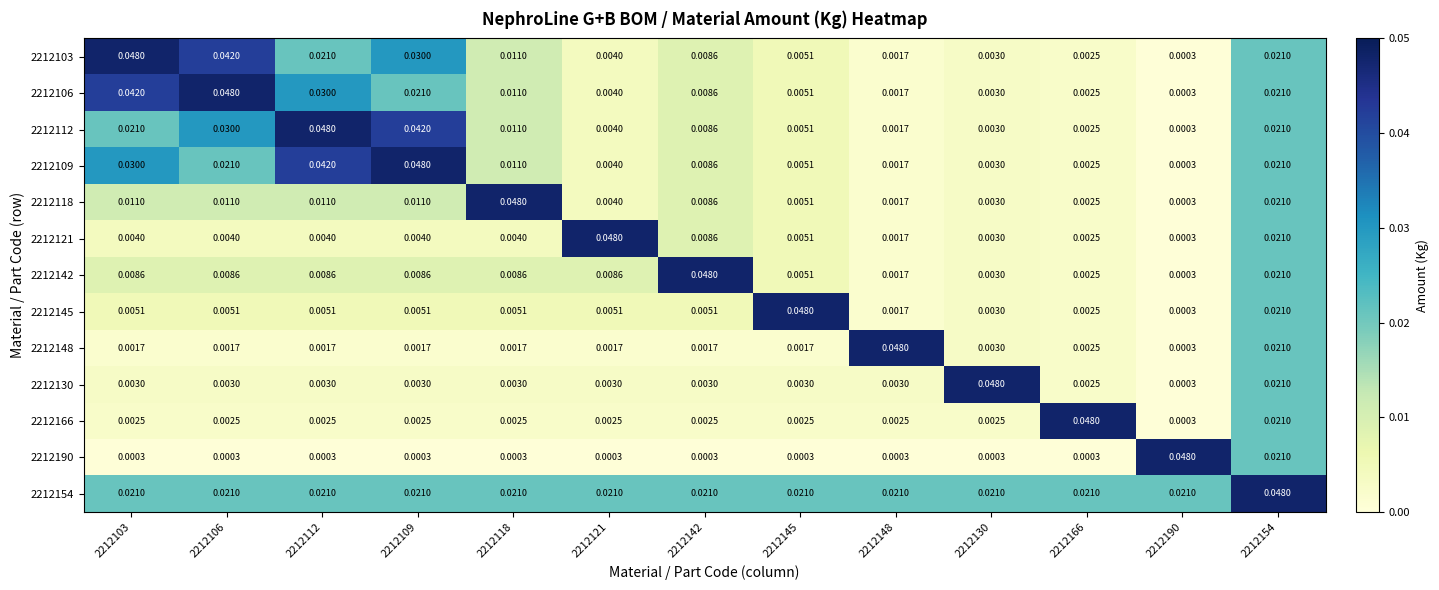

Is the value of 2212145 at 2212106 greater than the value of 2212190 at 2212154?

No